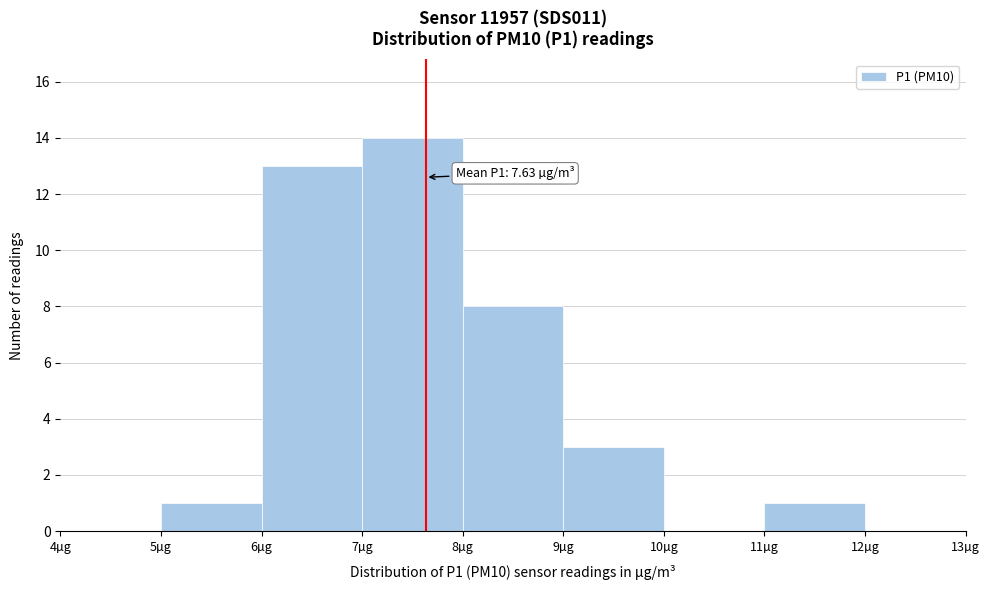

Over which range of the x-axis is the bar tallest?

7 to 8